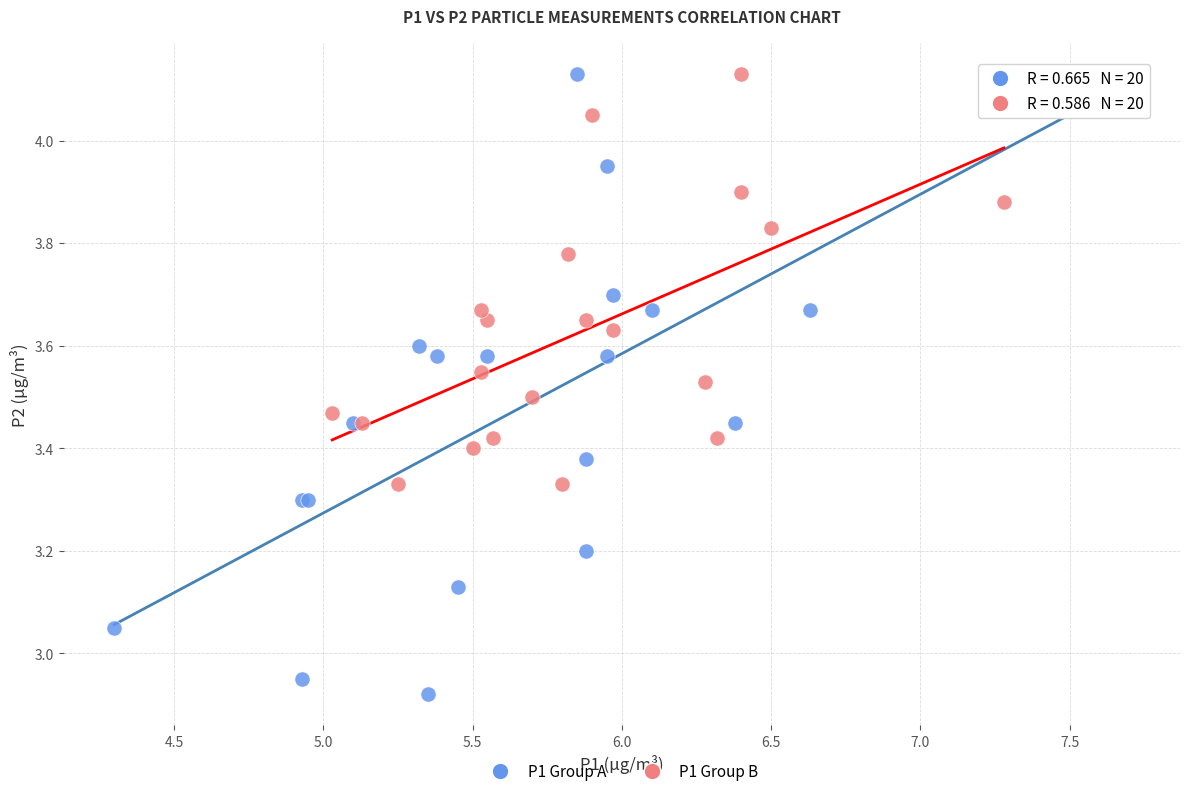

Which series has the widest spread of Y values?

P1 Group A